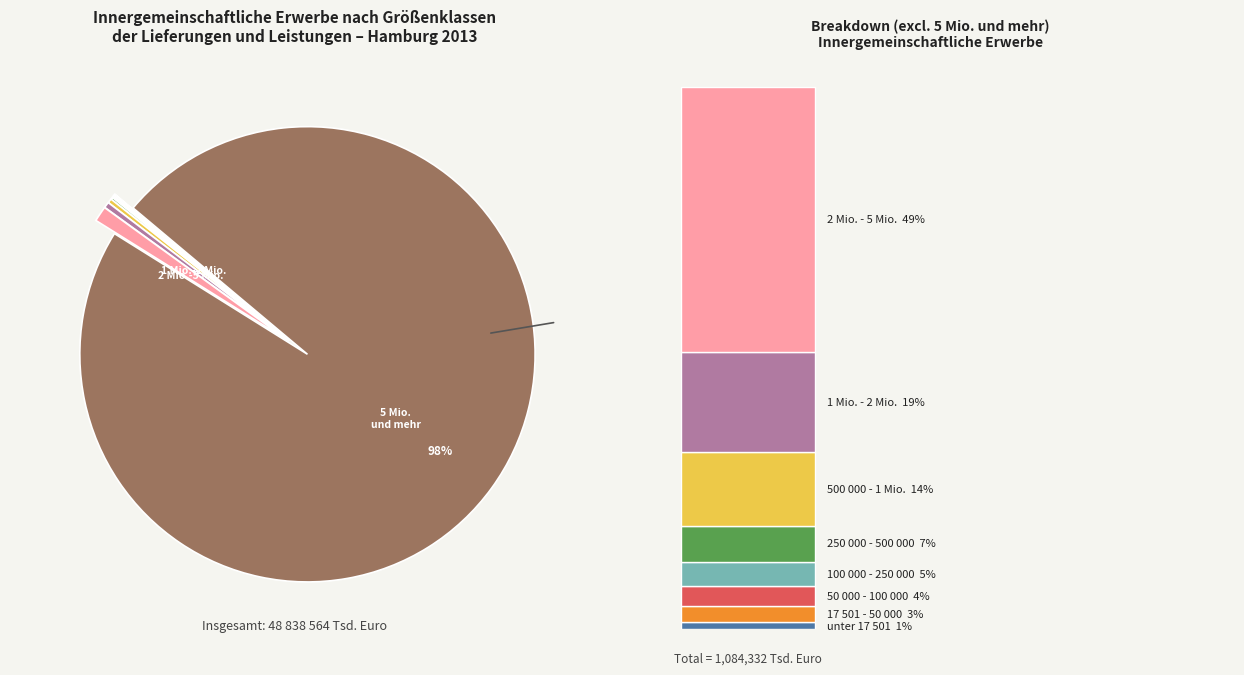

How many segments does this pie chart have?

9